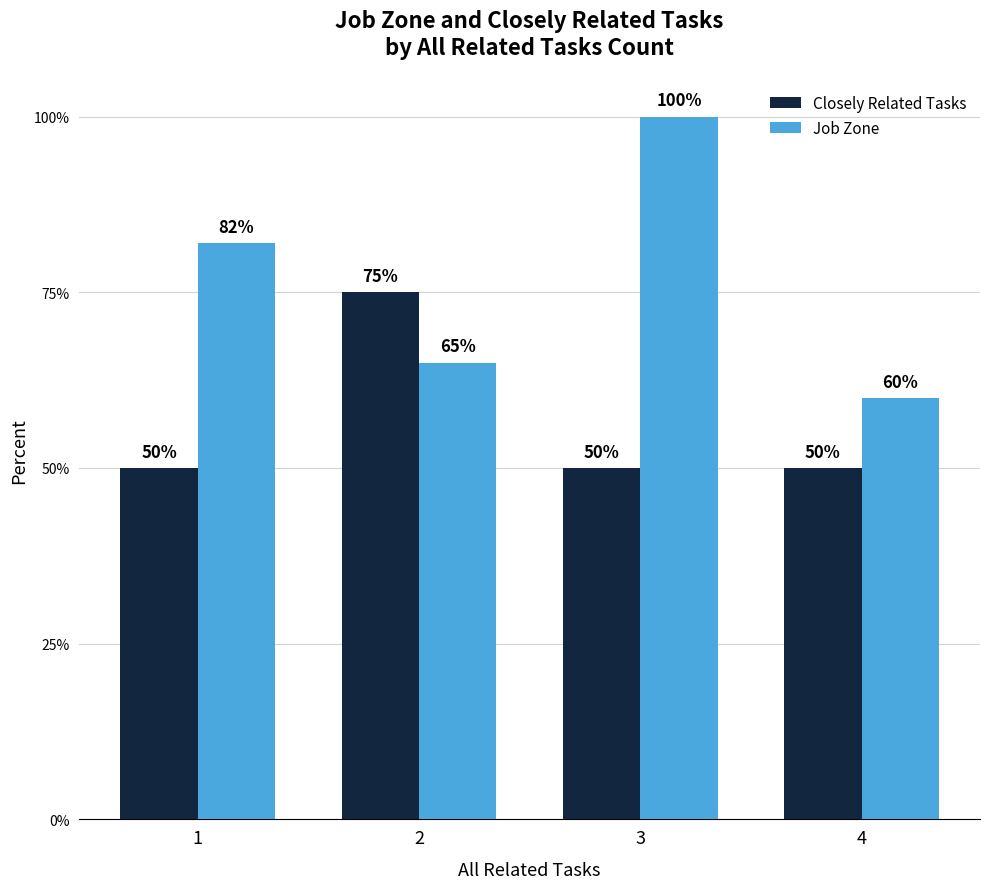

Is it true that Job Zone equals 82 at 1?

True